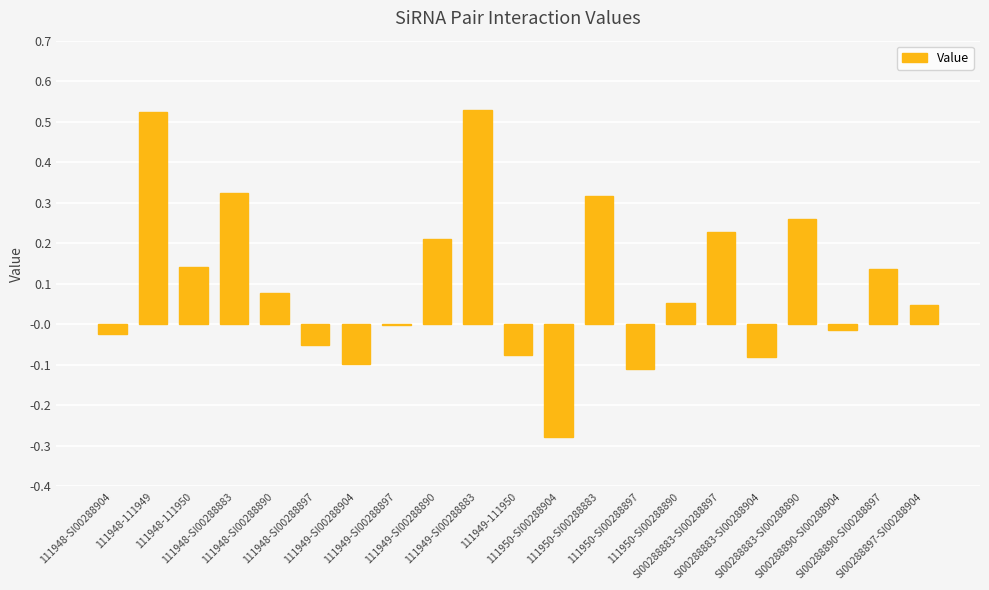

What is the sum of all values?

2.1